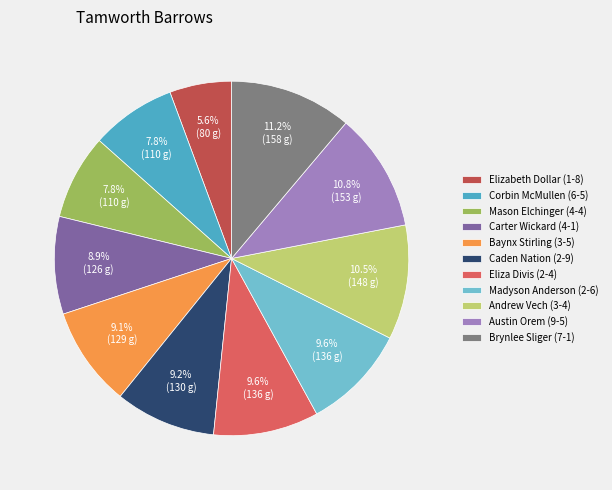

What is the smallest slice in the pie chart?

Elizabeth Dollar (1-8)